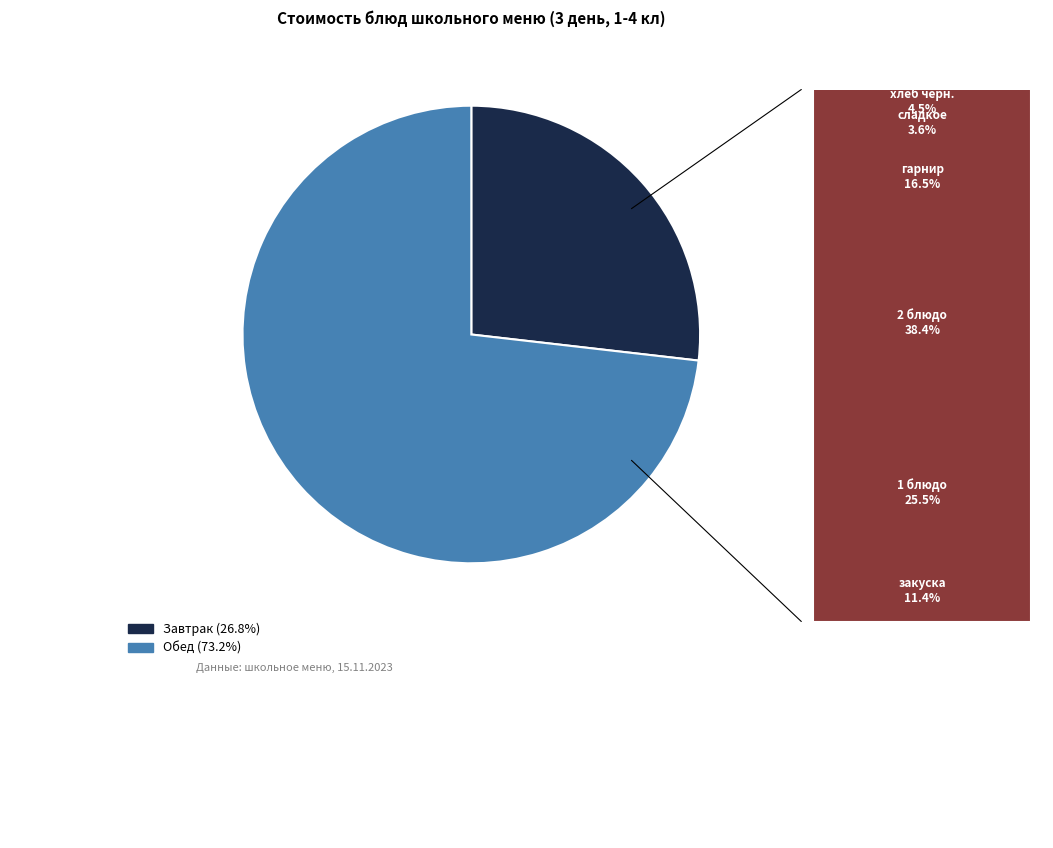

Is there a majority slice in this chart?

Yes